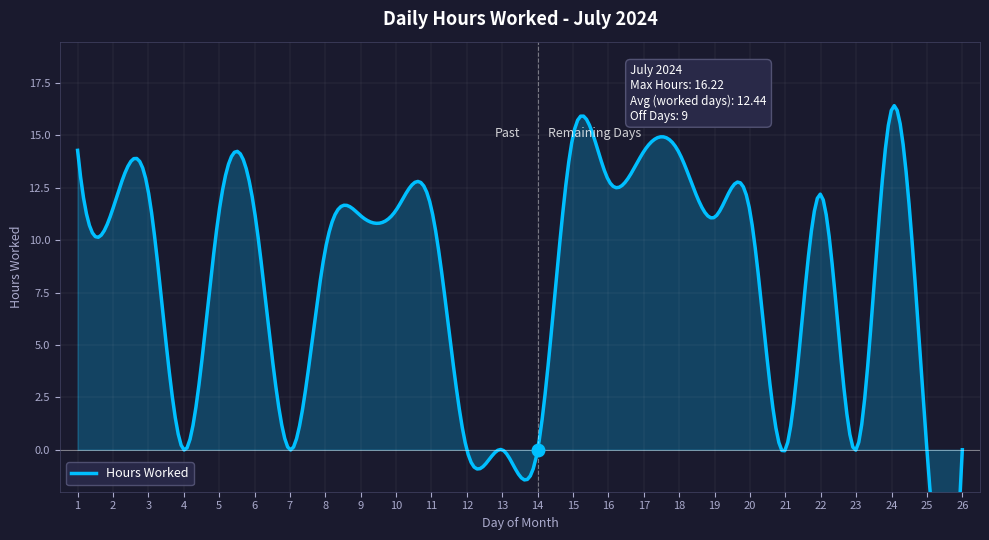

Where is the data nearest to the value 8?

8